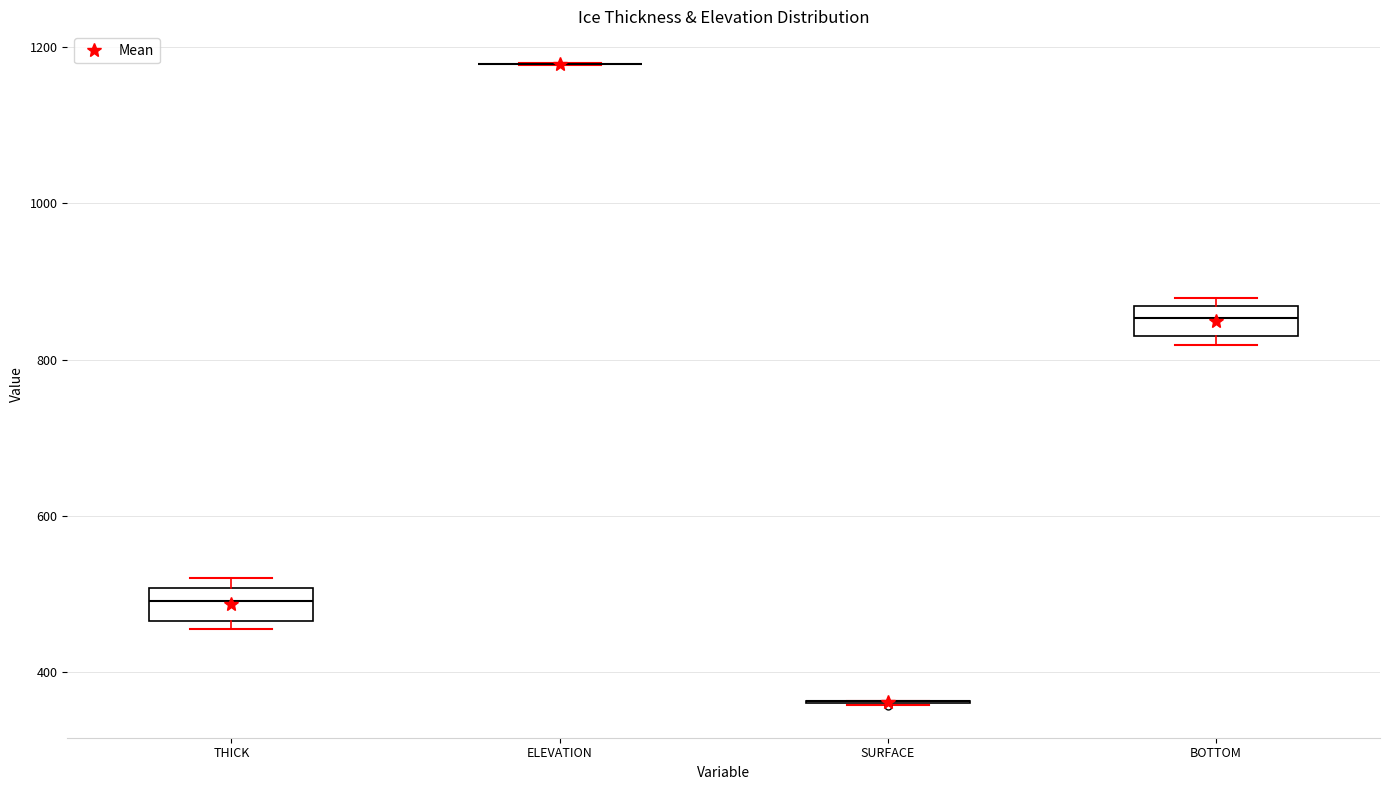

Reading left to right, read every box against the y-axis: the position of its median line, the range the box covers, and the ends of its whiskers. The values are not printed on the chart, so give them approximately, as read against the axis.

THICK: median 500 (inside the box), box 460 to 500, whiskers 460 (just below the box's lower edge) to 520
ELEVATION: box collapsed to a line at 1180, whiskers 1180 to 1180
SURFACE: box collapsed to a line at 360, whiskers 360 to 360
BOTTOM: median 860 (inside the box), box 820 to 860, whiskers 820 (just below the box's lower edge) to 880